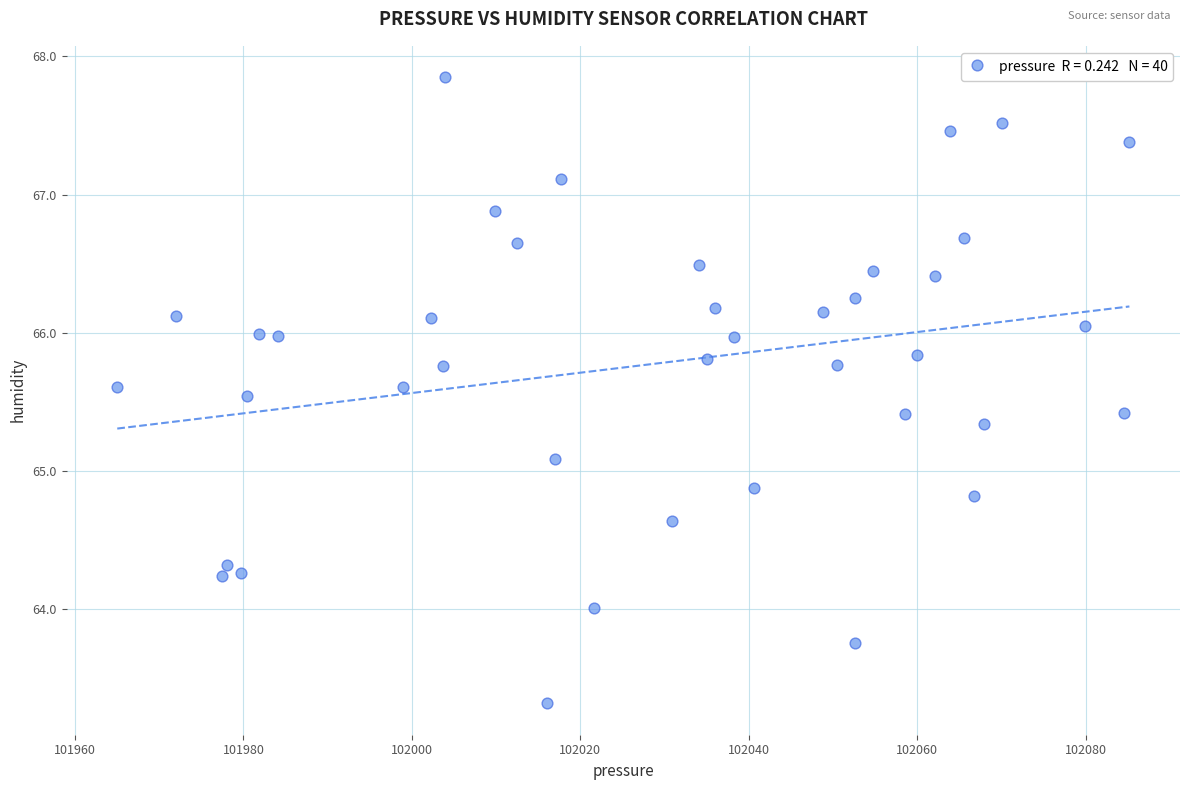

What is the range of X values (max minus min)?

120.1